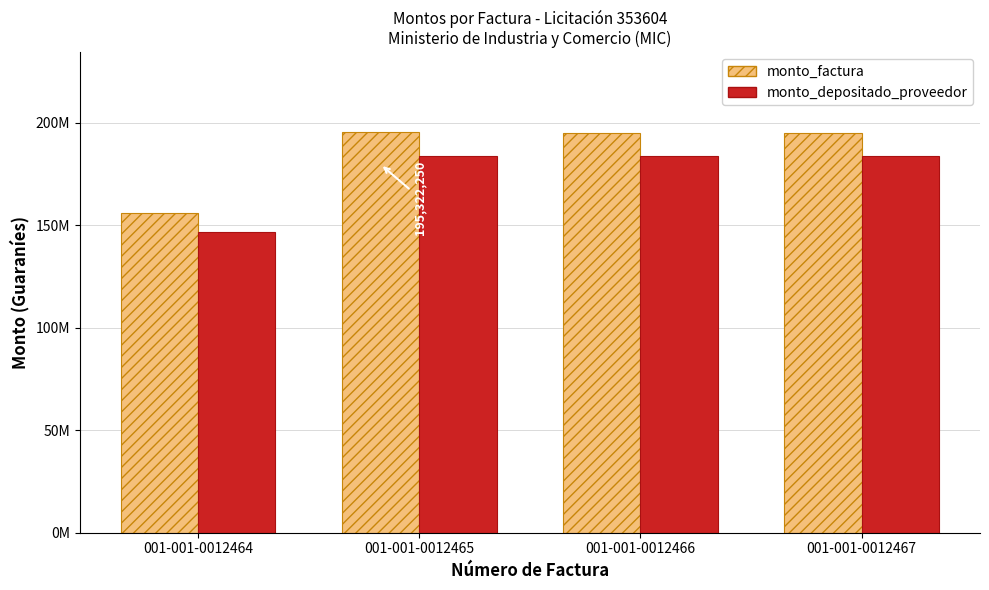

Between 001-001-0012466 and 001-001-0012467, which is larger?

001-001-0012466